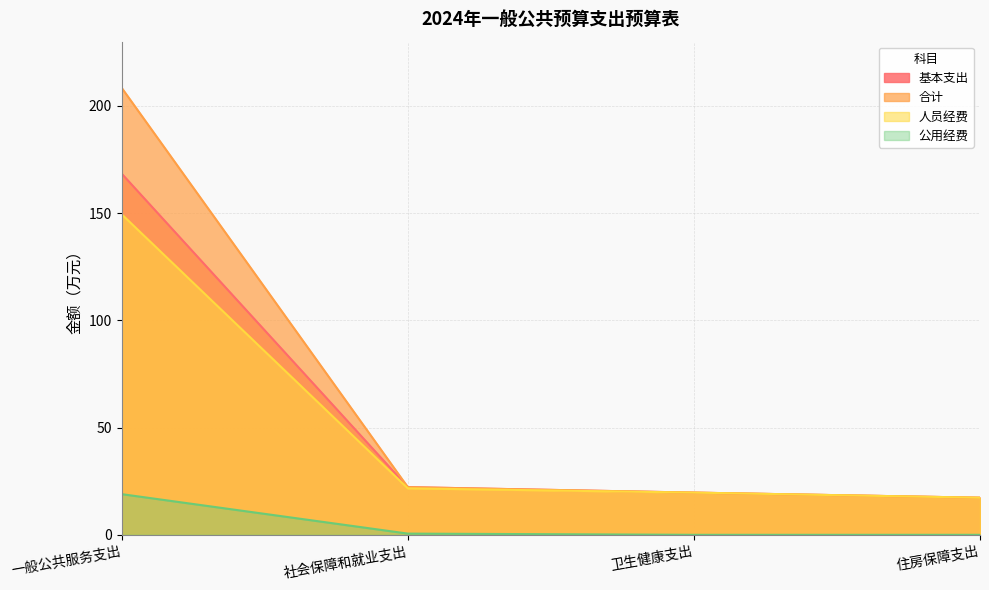

What is the difference between the 基本支出 values at 卫生健康支出 and 一般公共服务支出?

148.7